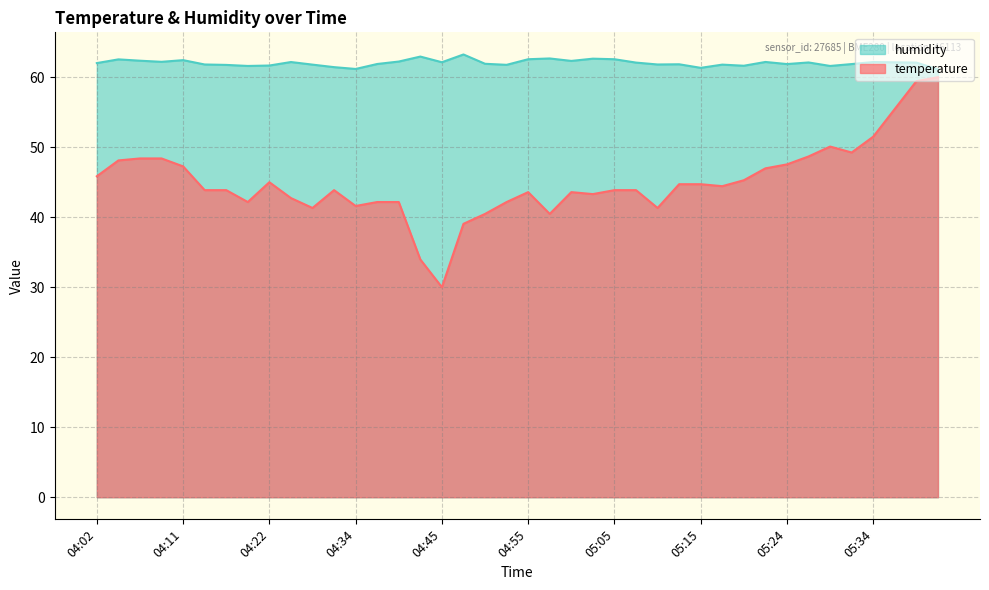

What is the approximate value of humidity at 04:31?

61.4